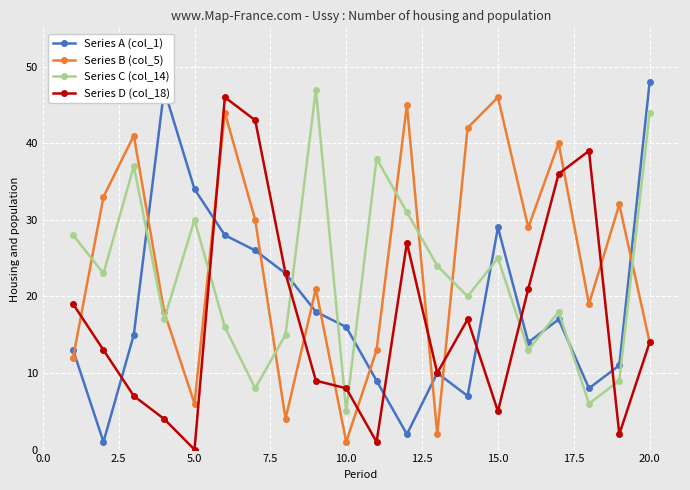

True or false: Series C (col_14) has more than 1 points higher than both neighbors.

True